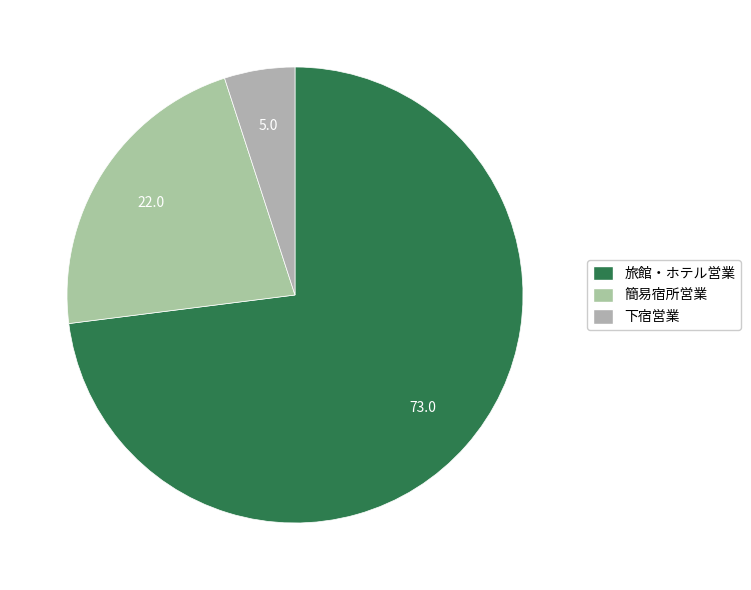

Which slice is the smallest?

下宿営業